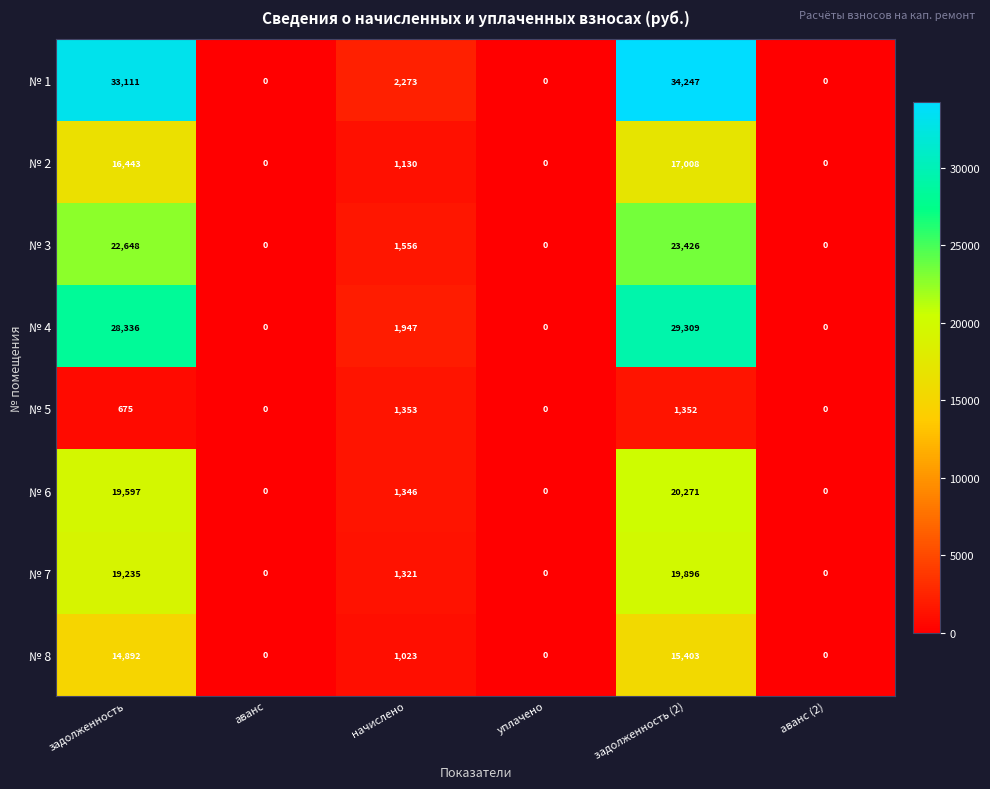

What is the total value across all series at задолженность (2)?

160912